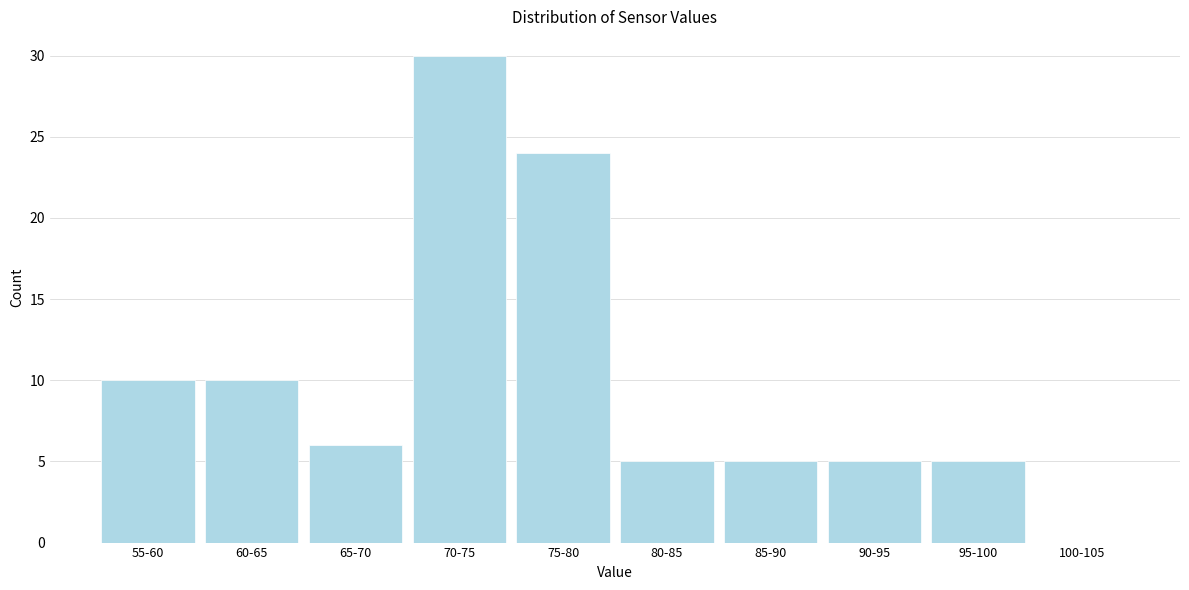

Reading left to right, what are all the values shown in this chart?

55-60=10	60-65=10	65-70=6	70-75=30	75-80=24	80-85=5	85-90=5	90-95=5	95-100=5	100-105=0